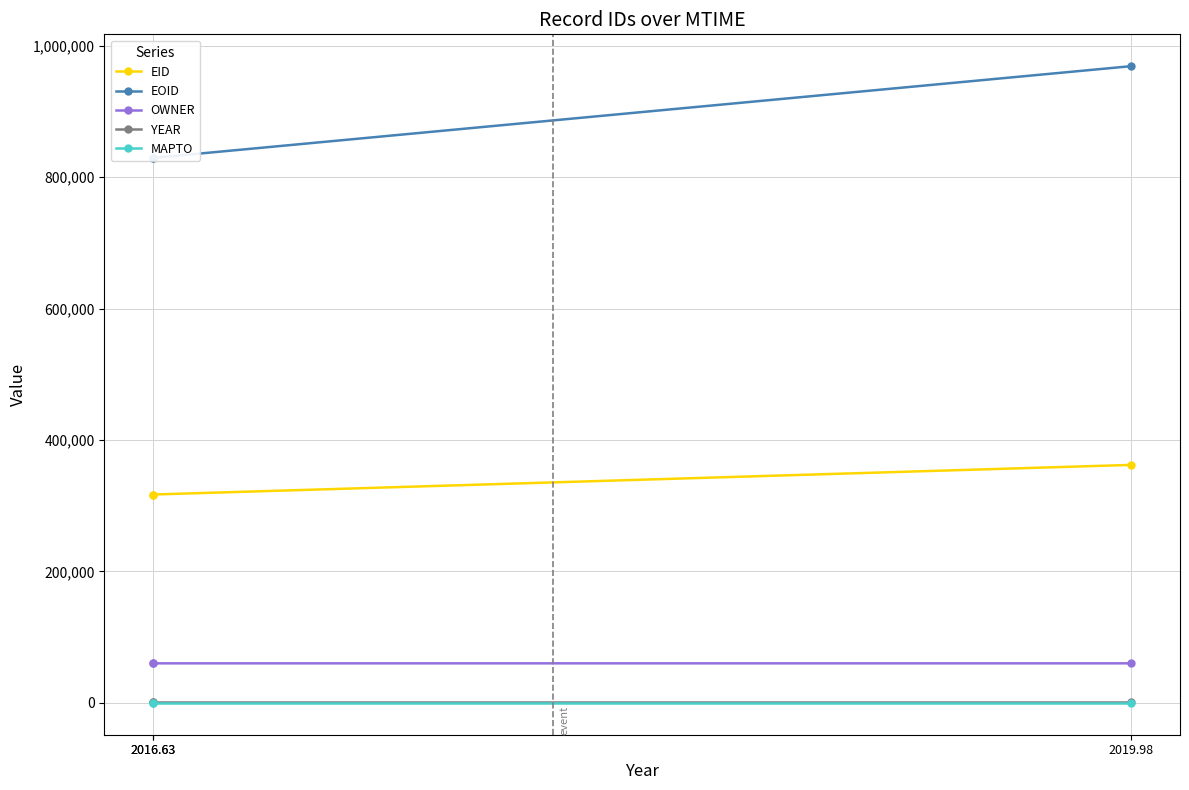

Does the chart display data point markers on the line(s)?

Yes